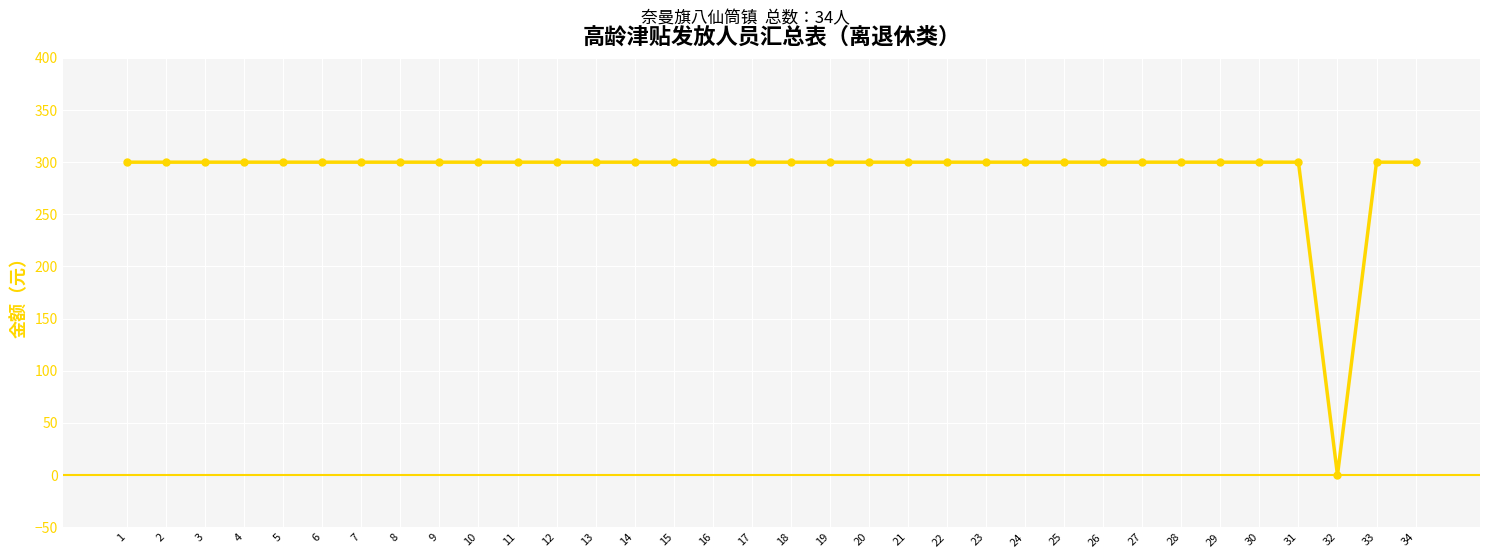

What is the maximum value shown in the chart?

300